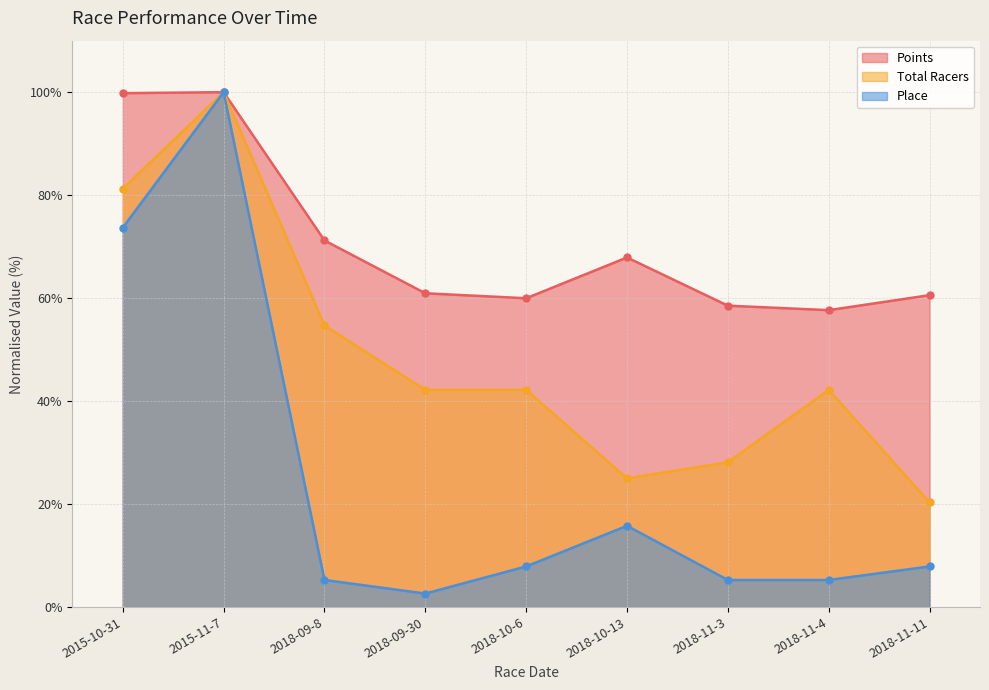

True or false: Total Racers and Points intersect in this chart.

False